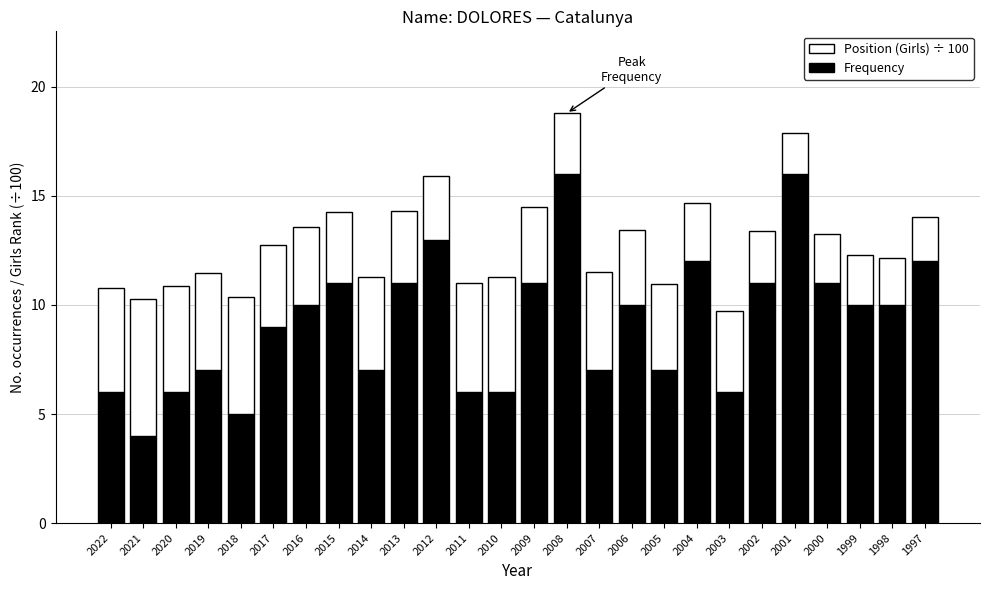

True or false: Frequency has a value of 3.6 at 2012.

False